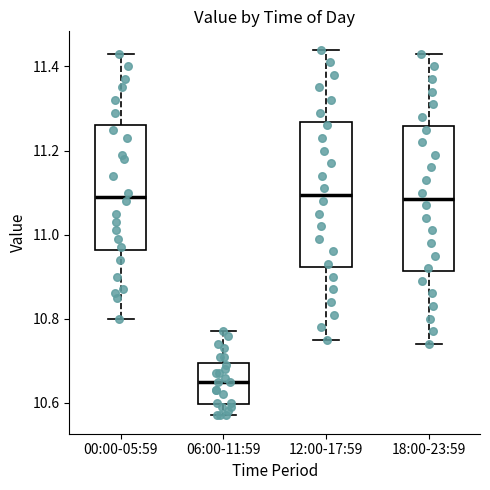

Reading left to right, transcribe this box plot: for each box, give where its median line is, the range the box spans, and where its two whiskers end, as read against the y-axis. The values are not printed on the chart, so give them approximately, as read against the axis.

00:00-05:59: median 11.10, box 10.96 to 11.26, whiskers 10.80 to 11.44
06:00-11:59: median 10.66, box 10.60 to 10.70, whiskers 10.58 to 10.78
12:00-17:59: median 11.10, box 10.92 to 11.26, whiskers 10.76 to 11.44
18:00-23:59: median 11.08, box 10.92 to 11.26, whiskers 10.74 to 11.44